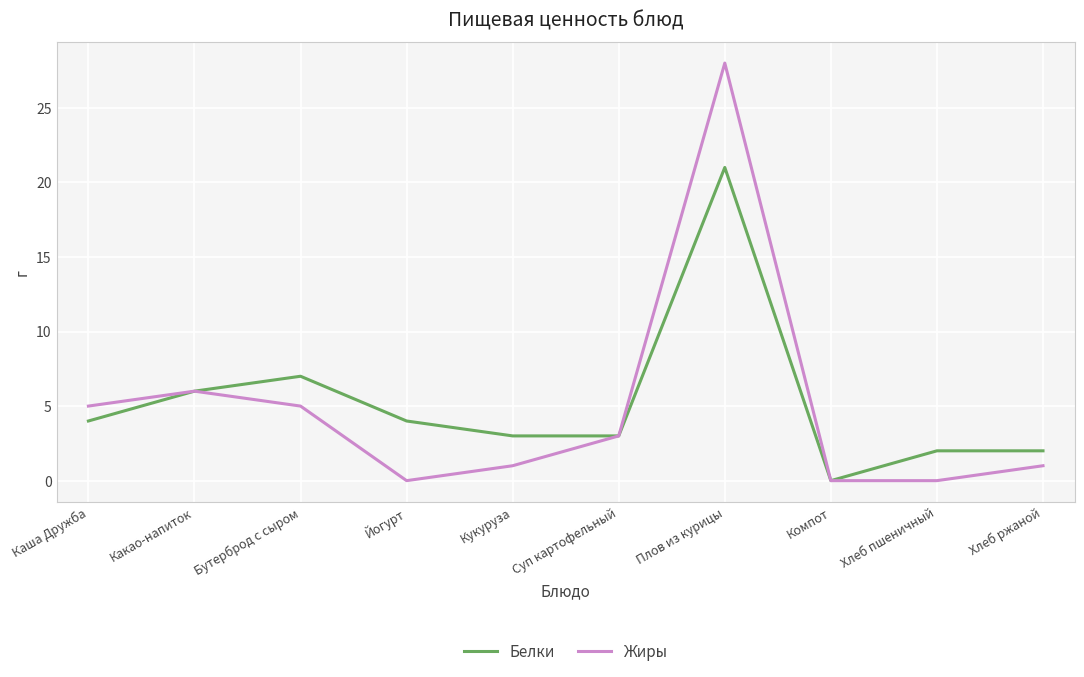

What is the difference between the Жиры values at Бутерброд с сыром and Плов из курицы?

23